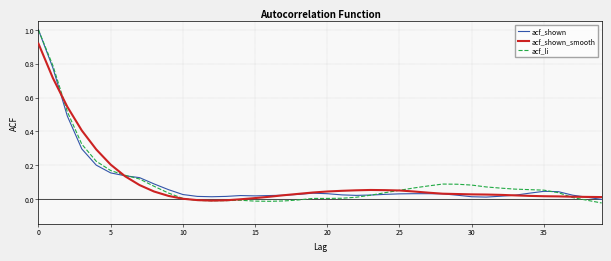

Which series has the largest range (max minus min)?

acf_li